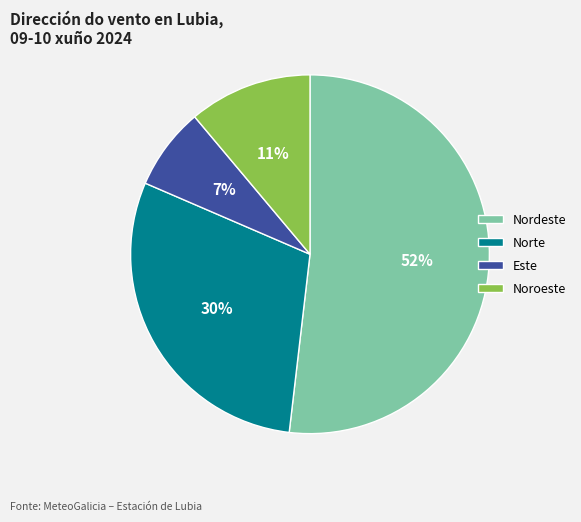

Combined, do Noroeste and Norte account for over 50%?

No